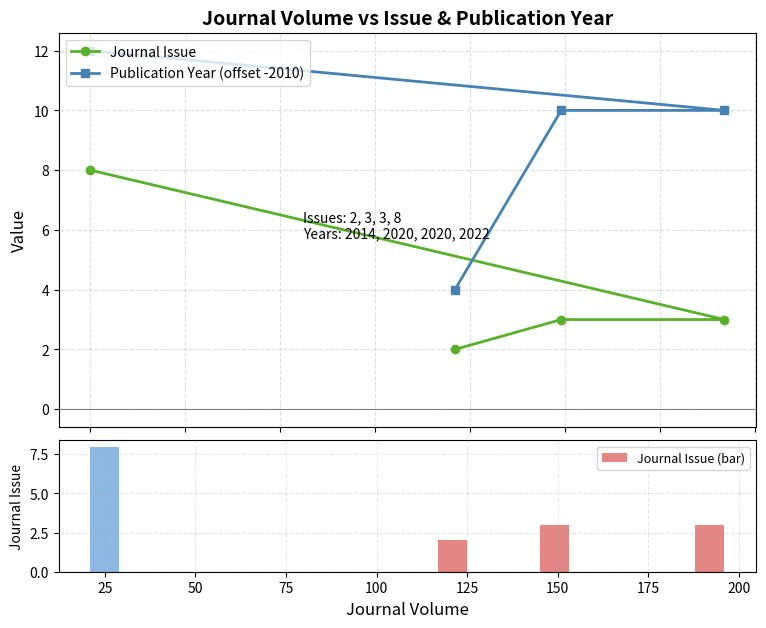

What is the highest value of the Journal Issue (bar) series?

8